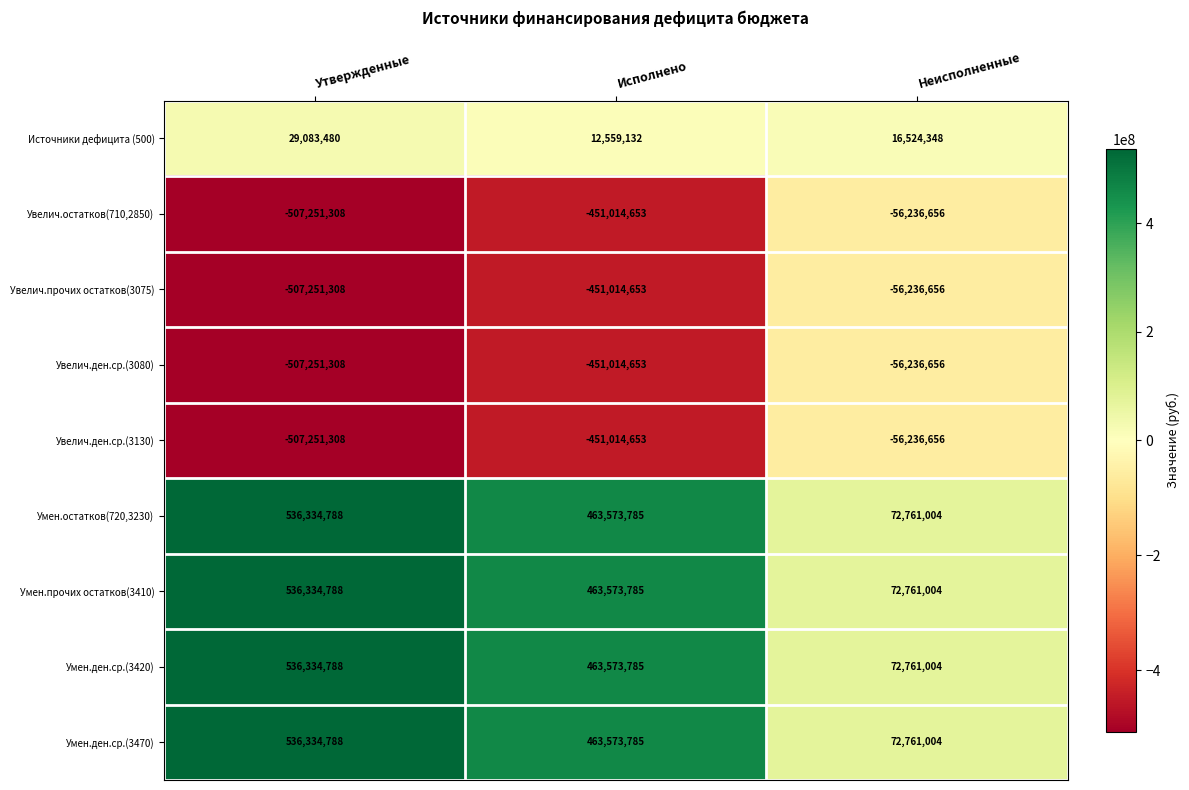

What is the total value across all series at Утвержденные?

145417400